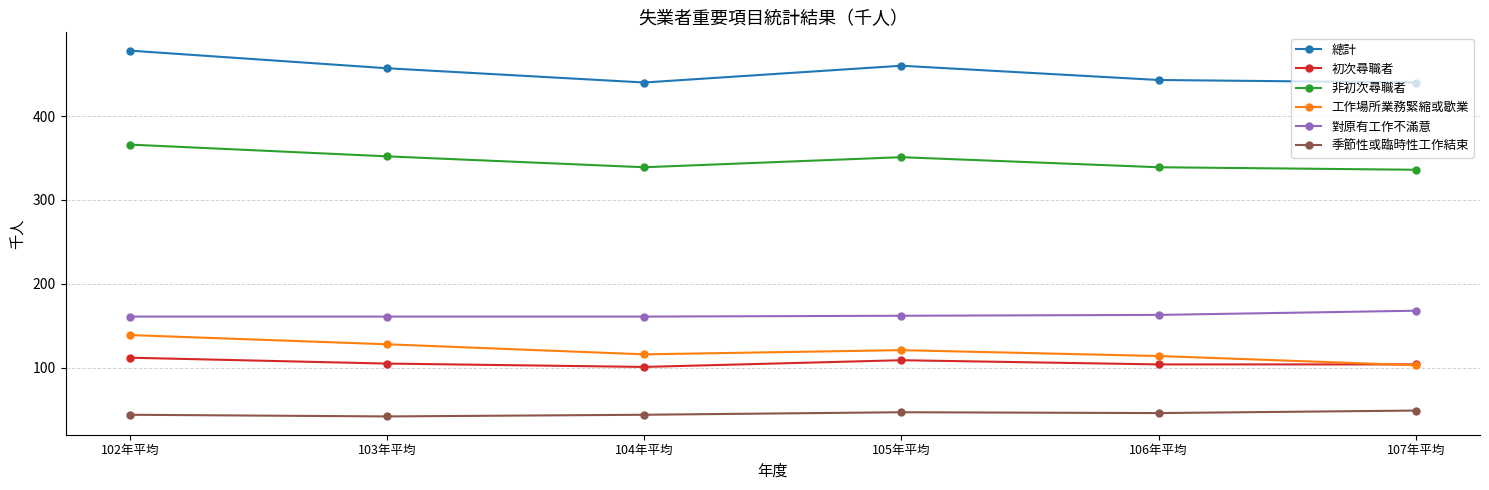

How many lines are shown in the chart?

6